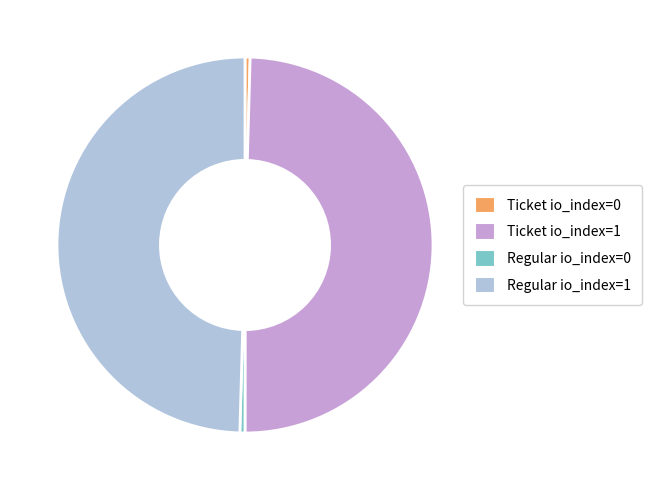

Count the number of slices in the pie.

4